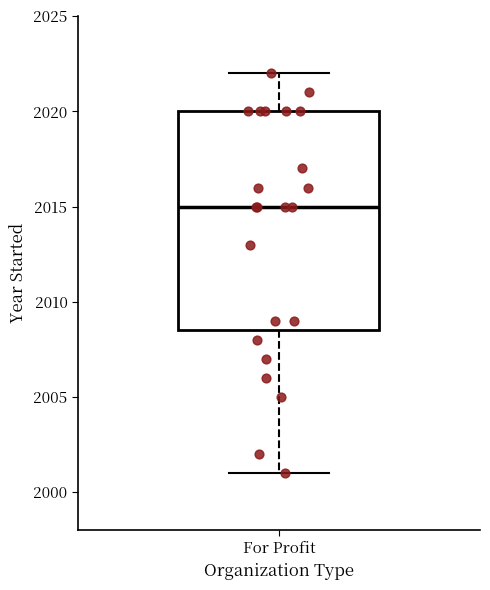

Where is the upper edge of the box for For Profit on the y-axis? The values are not printed on the chart, so give them approximately, as read against the axis.

2020.0